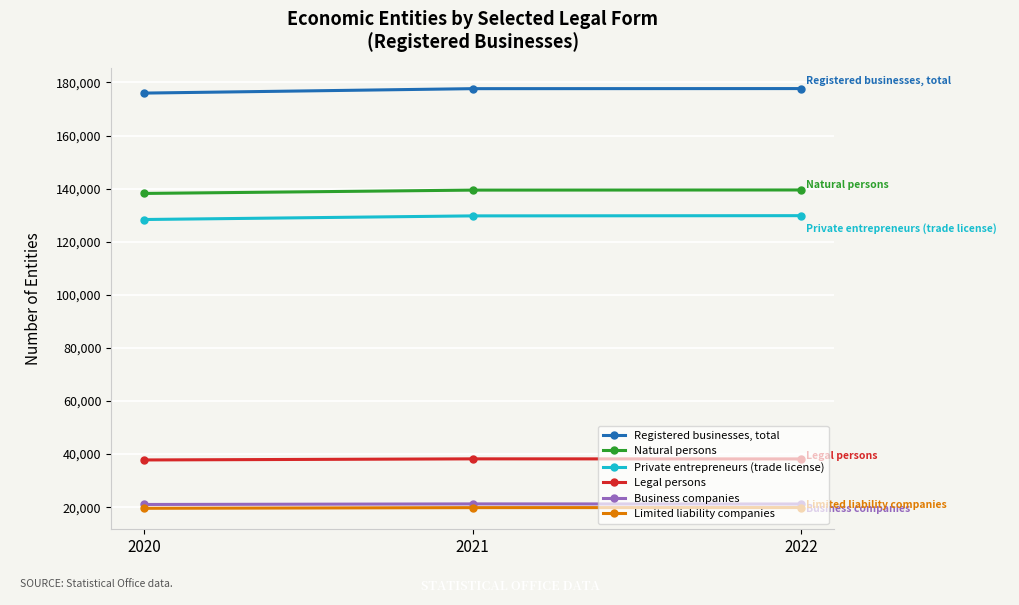

What is the total value across all series at 2021?

526190